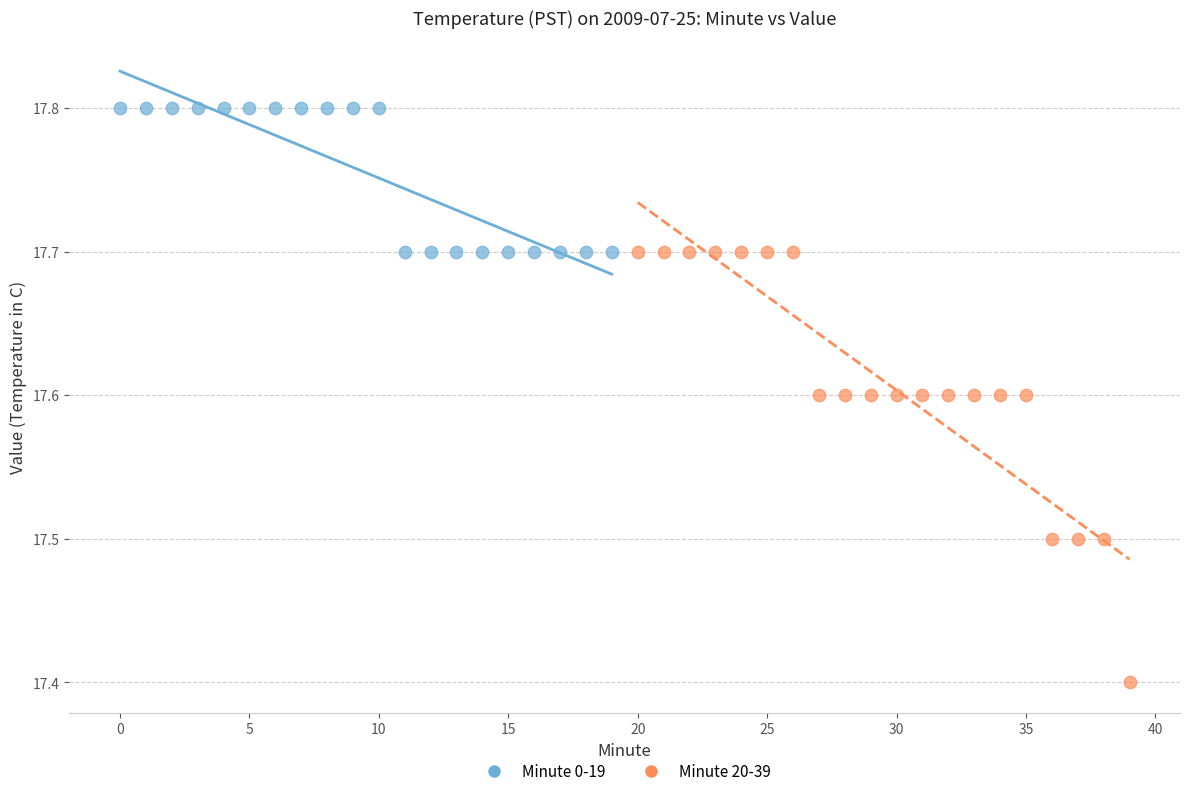

Which series has the largest Y range (max minus min)?

Minute 20-39